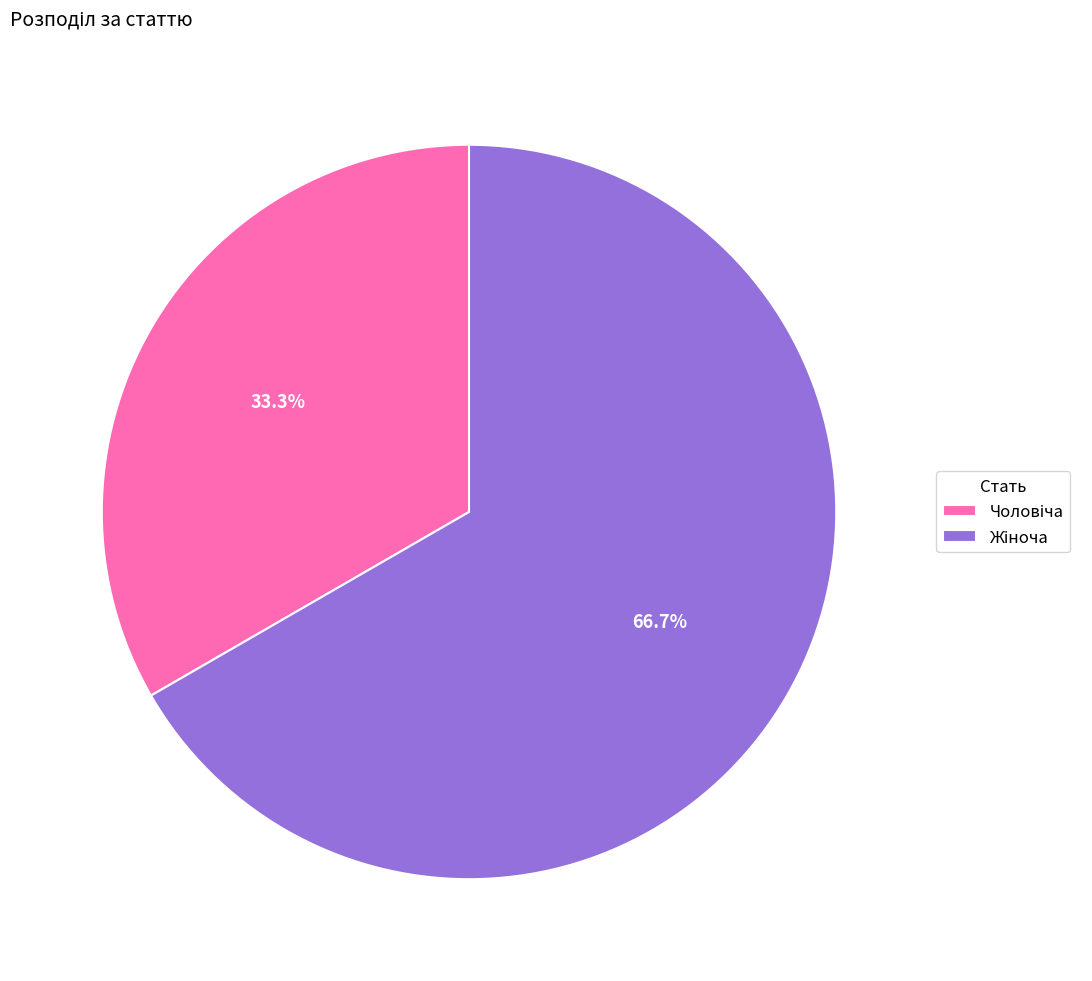

To the nearest percent, what is the average slice percentage?

50%